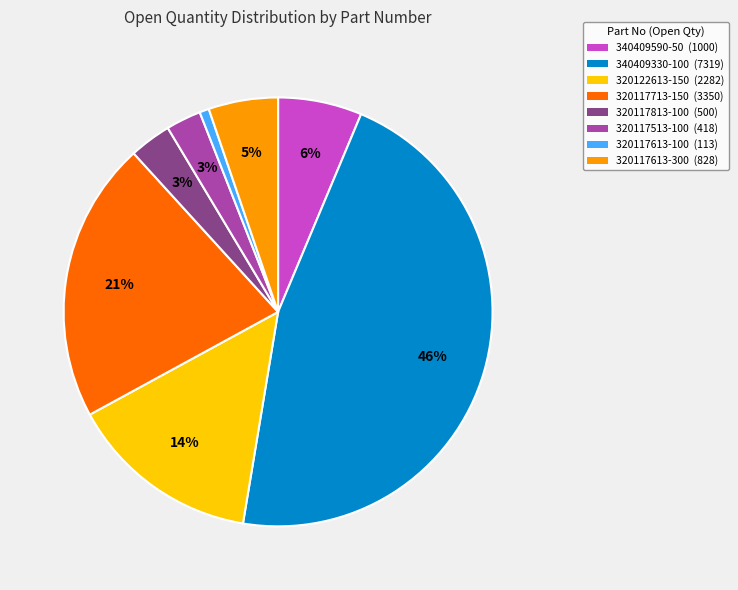

To the nearest percent, what percentage of the pie is 320117813-100?

3%